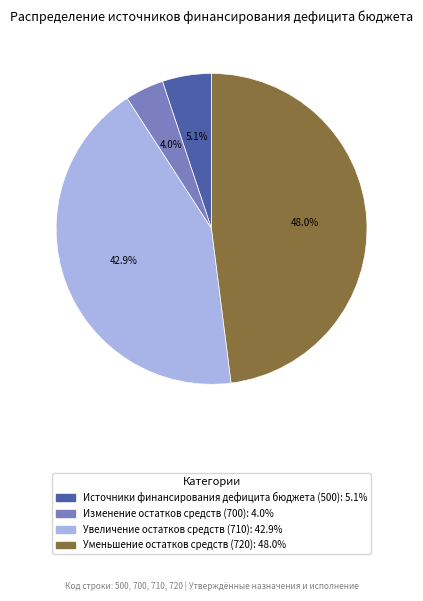

Rank the categories by value from lowest to highest.

Изменение остатков средств (700): 4.0%, Источники финансирования дефицита бюджета (500): 5.1%, Увеличение остатков средств (710): 42.9%, Уменьшение остатков средств (720): 48.0%